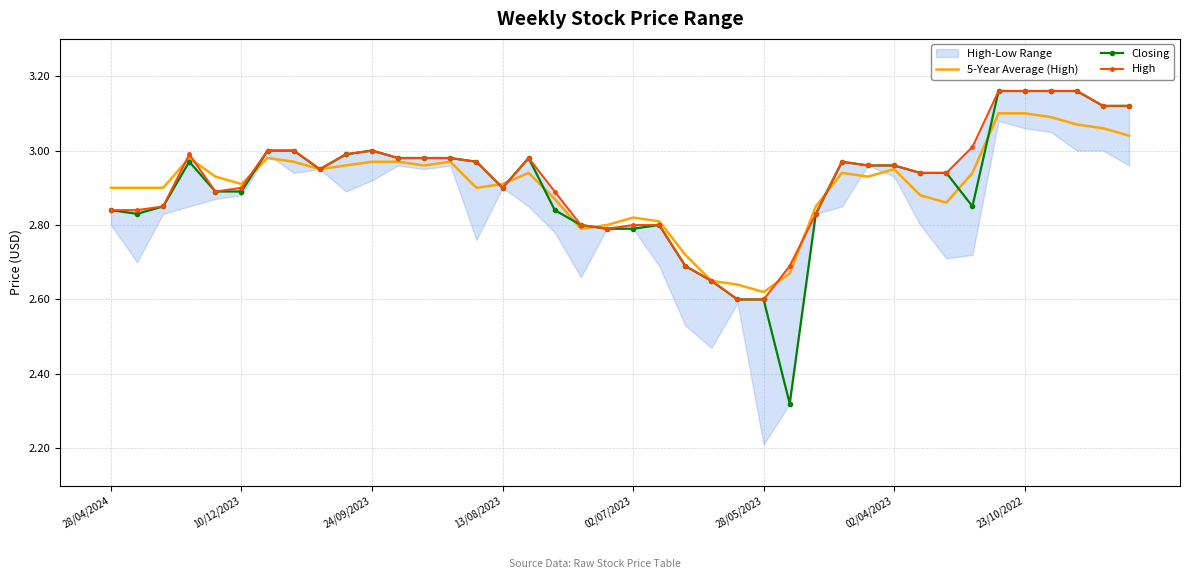

What are all the series names shown in the legend?

5-Year Average (High), Closing, High